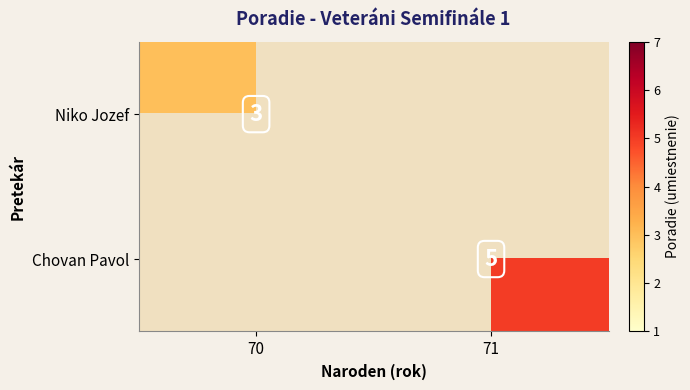

Between 70 and 71, which is larger?

71